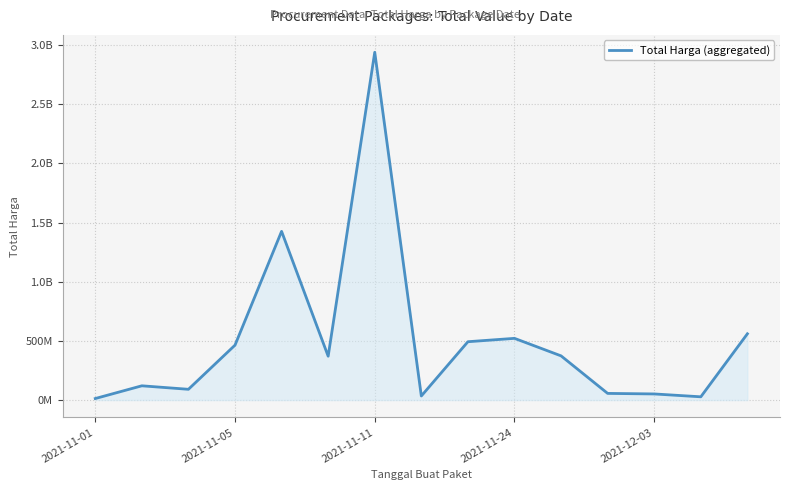

Does the chart have visible grid lines?

Yes